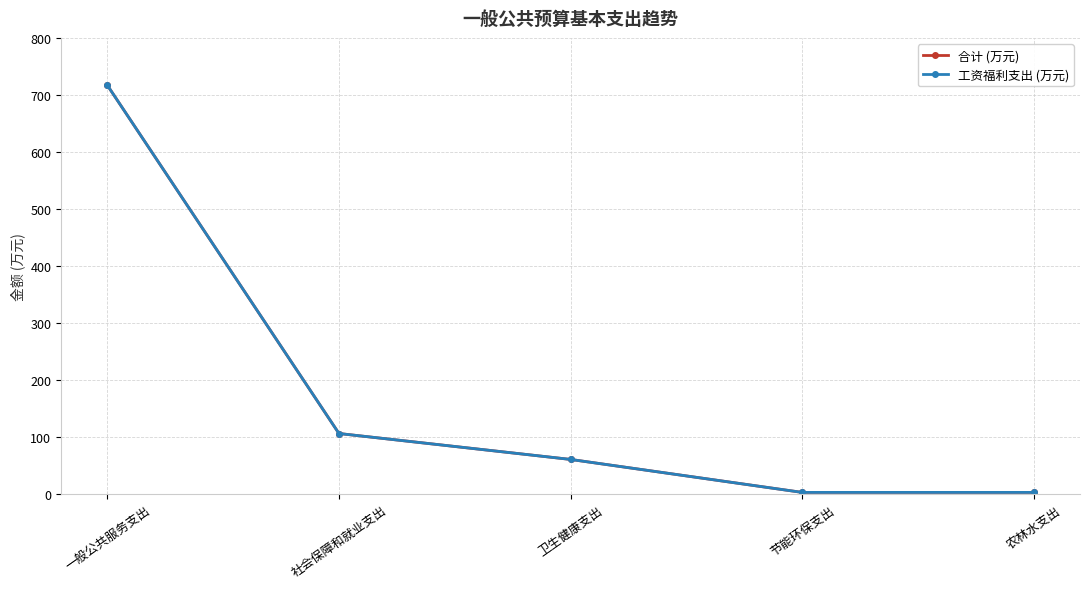

Is this an area chart (filled region under the line)?

No